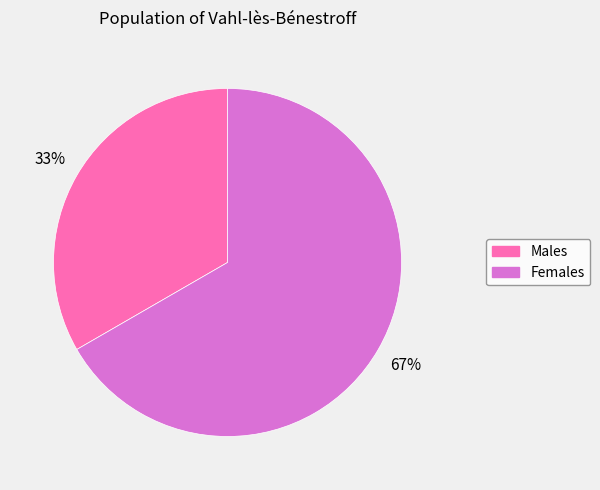

To the nearest percent, what percentage of the pie is Males?

33%